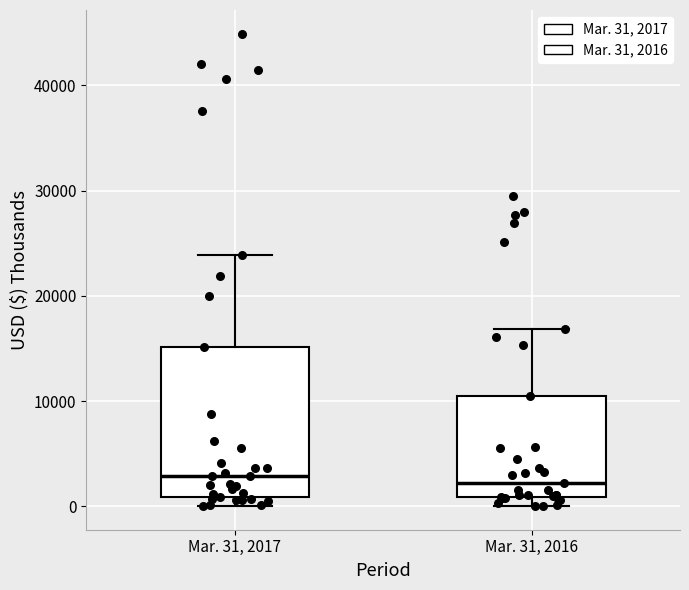

Comparing the boxes themselves (not the whiskers), which one is the tallest?

Mar. 31, 2017